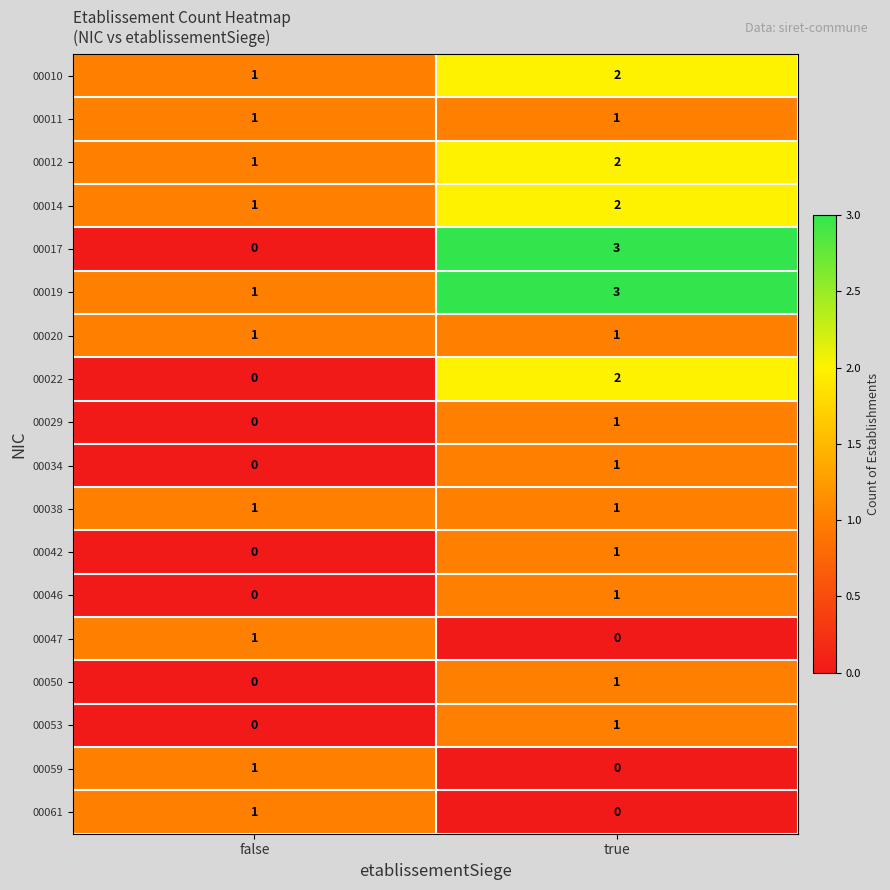

Which series has the widest spread of values?

00017